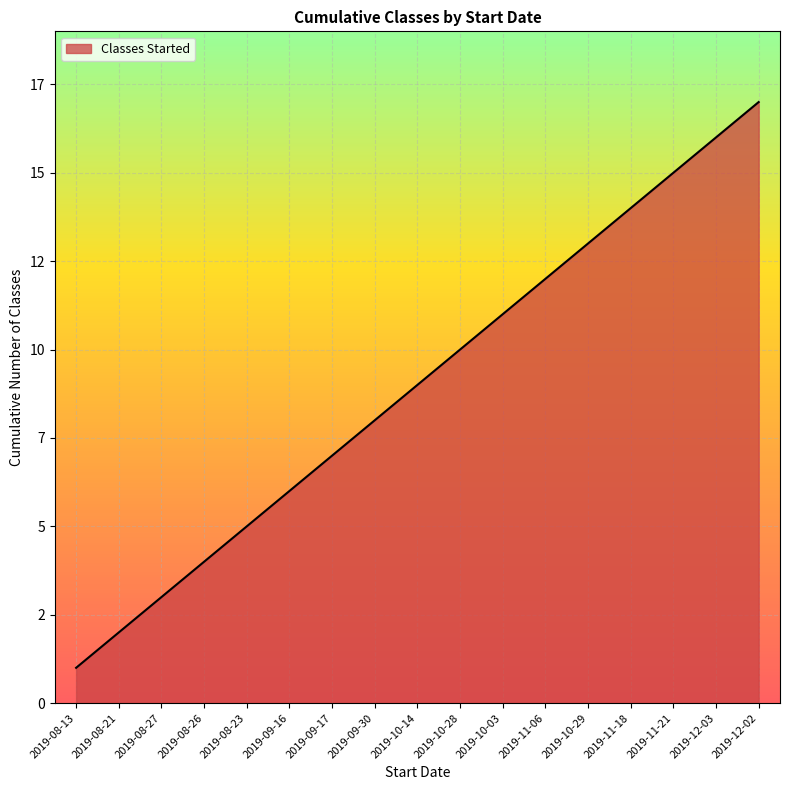

What is the sum of the values at 2019-10-03 and 2019-11-18?

25